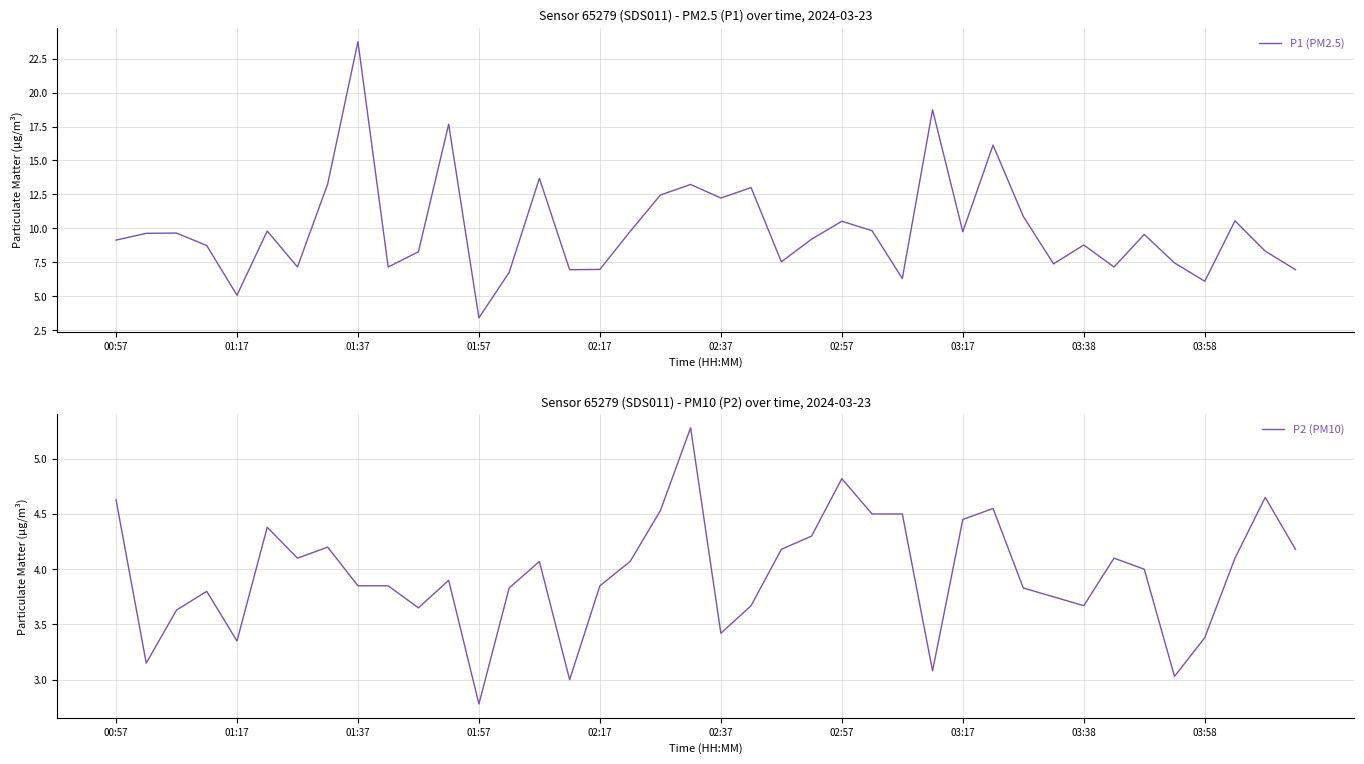

True or false: P1 (PM2.5) has a value of 11.1 at 02:17.

False